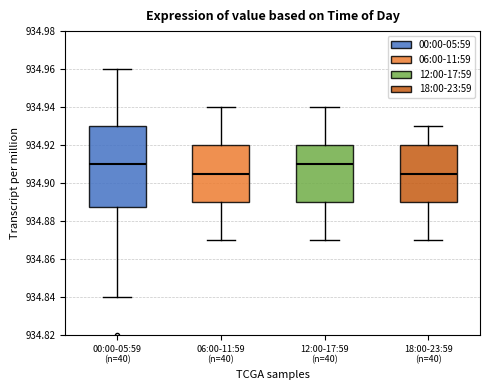

Where does the median line of the box for 12:00-17:59 (n=40) sit on the y-axis? The values are not printed on the chart, so give them approximately, as read against the axis.

934.910